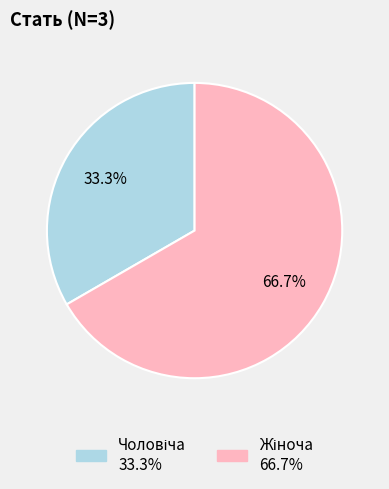

How many segments does this pie chart have?

2